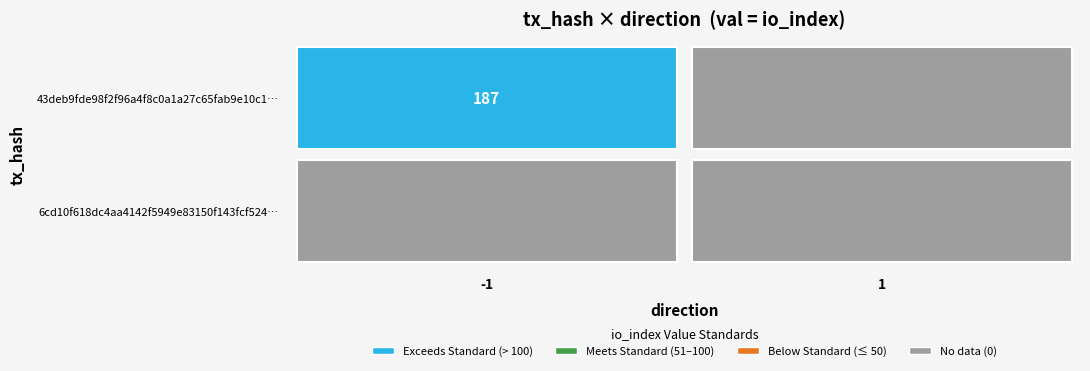

How many 43deb9fde98f2f96a4f8c0a1a27c65fab9e10c1 values are between 0 and 187?

2